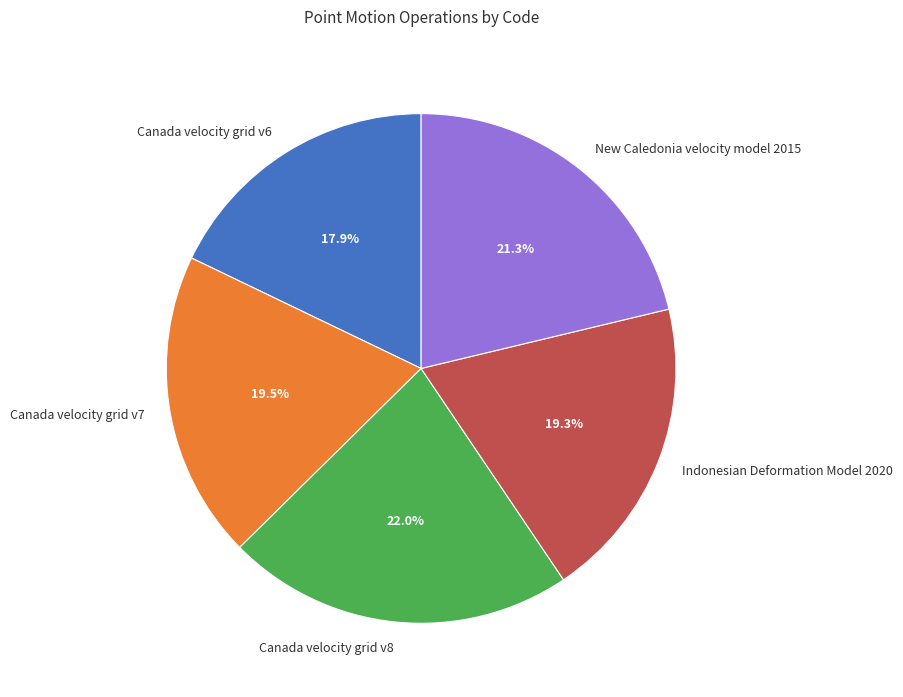

To the nearest percent, what portion does Canada velocity grid v8 represent?

22%